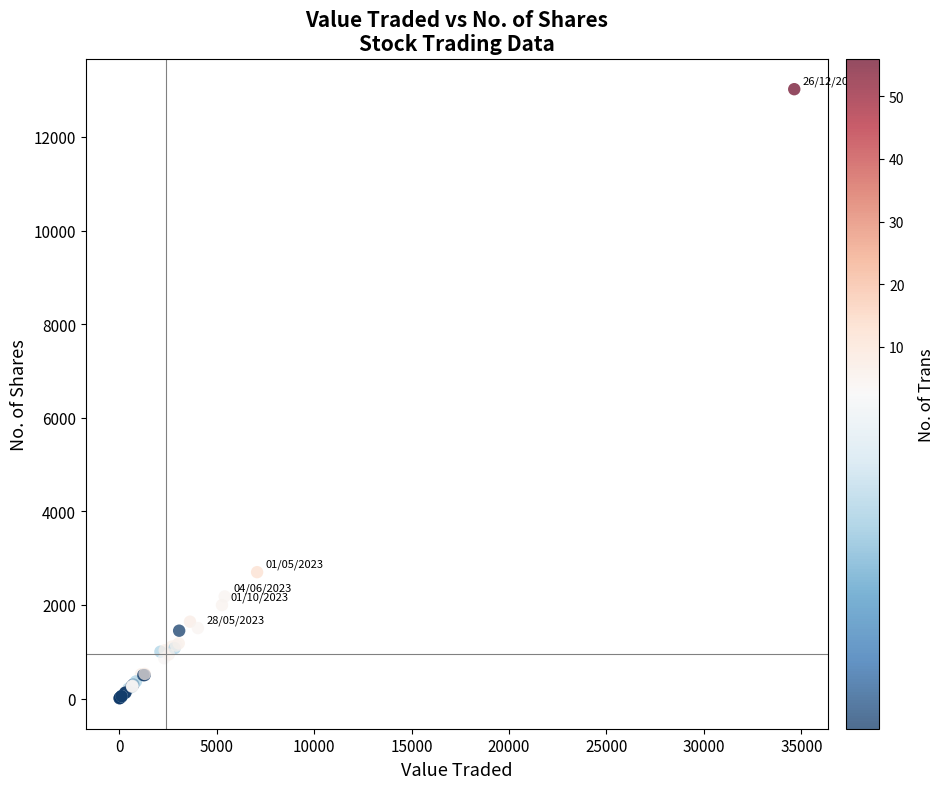

What Y value in the scatter plot is closest to 6513?

2700